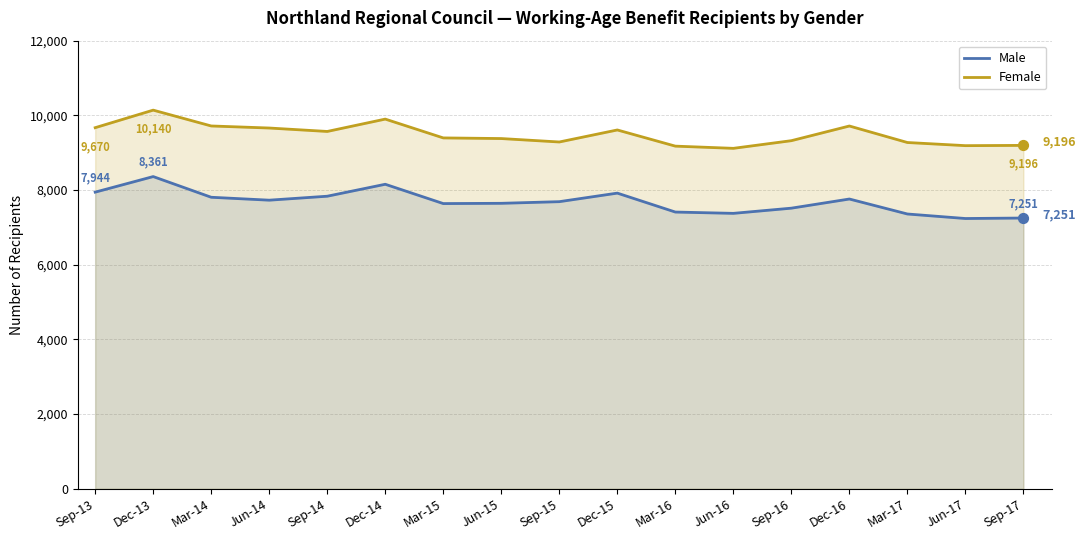

What are all the series names shown in the legend?

Male, Female